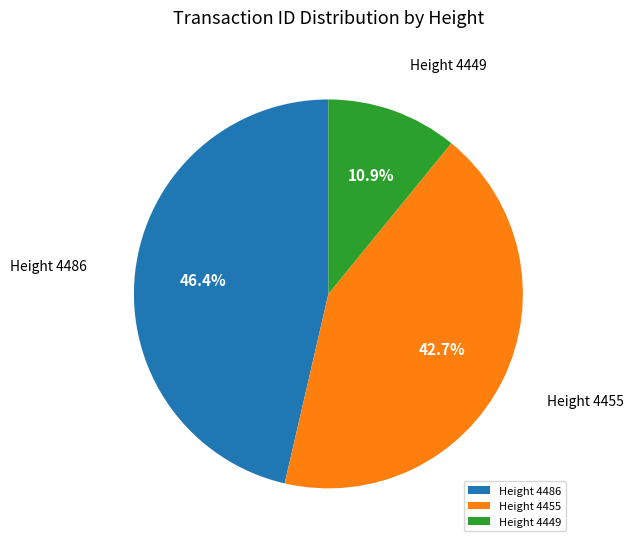

Which has a higher value, Height 4486 or Height 4455?

Height 4486